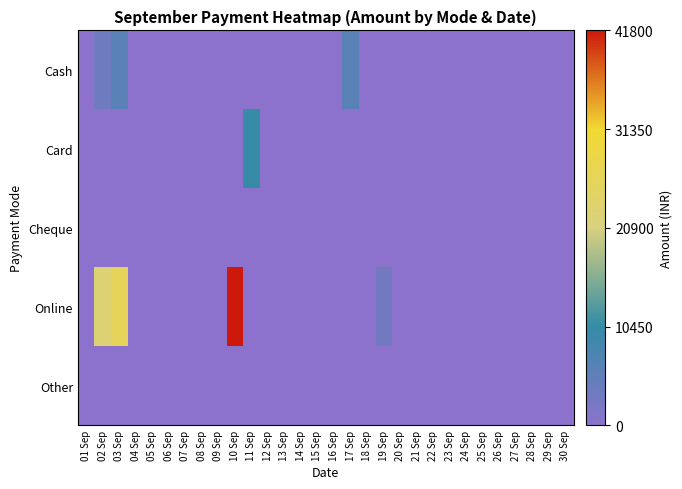

At how many categories does at least one series exceed 1183?

6